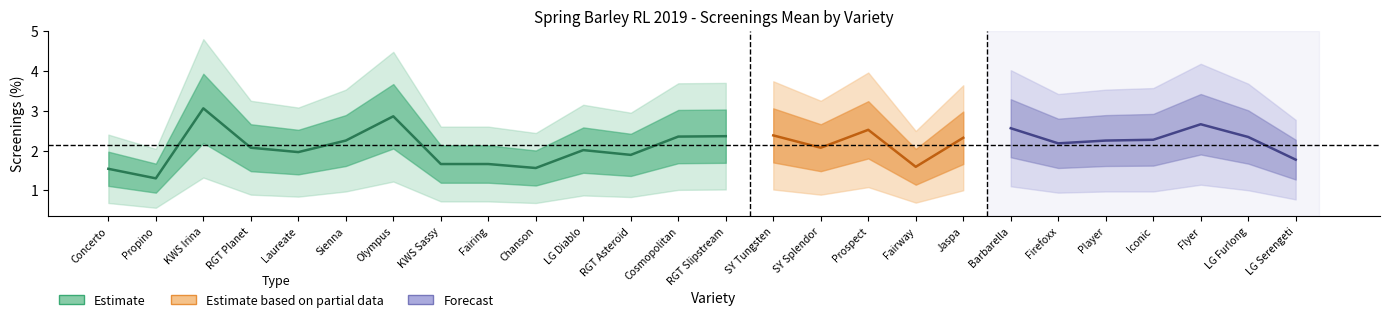

Is it true that Lower equals 0.9 at SY Tungsten?

False